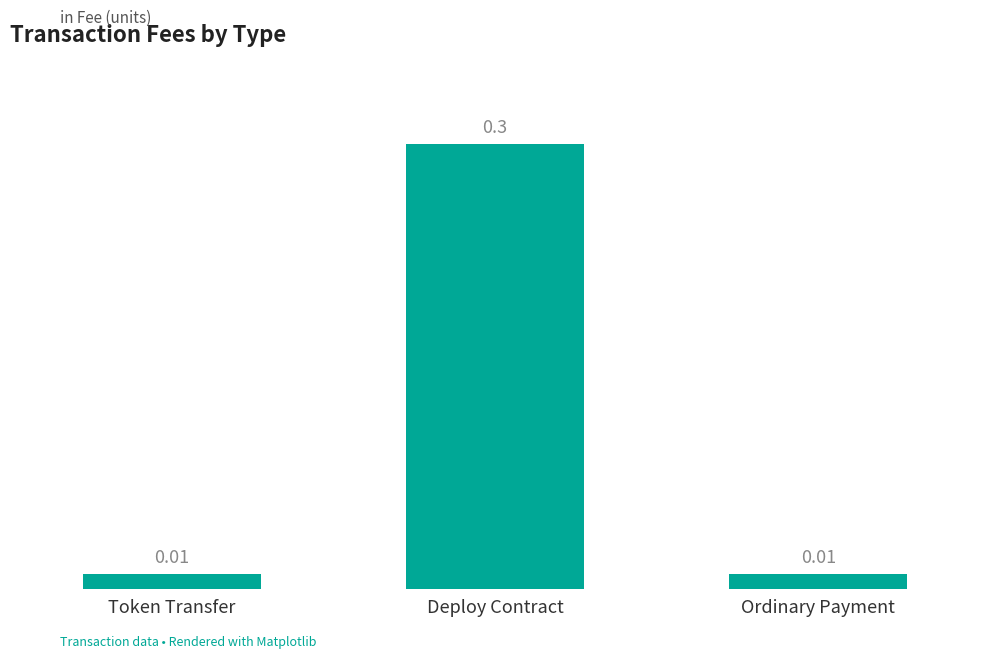

How many bars are there in total?

3